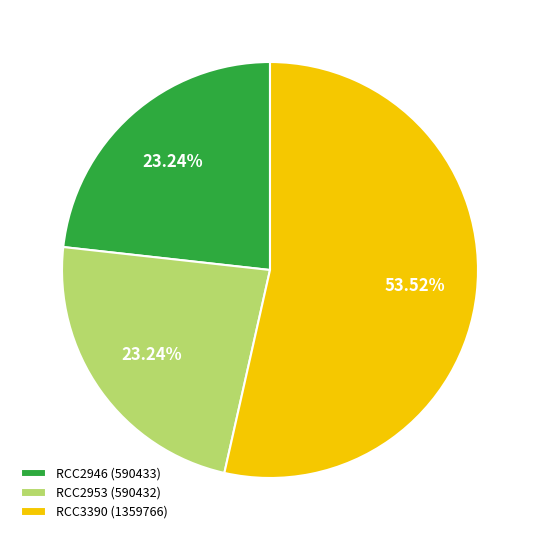

Is there a majority slice in this chart?

Yes